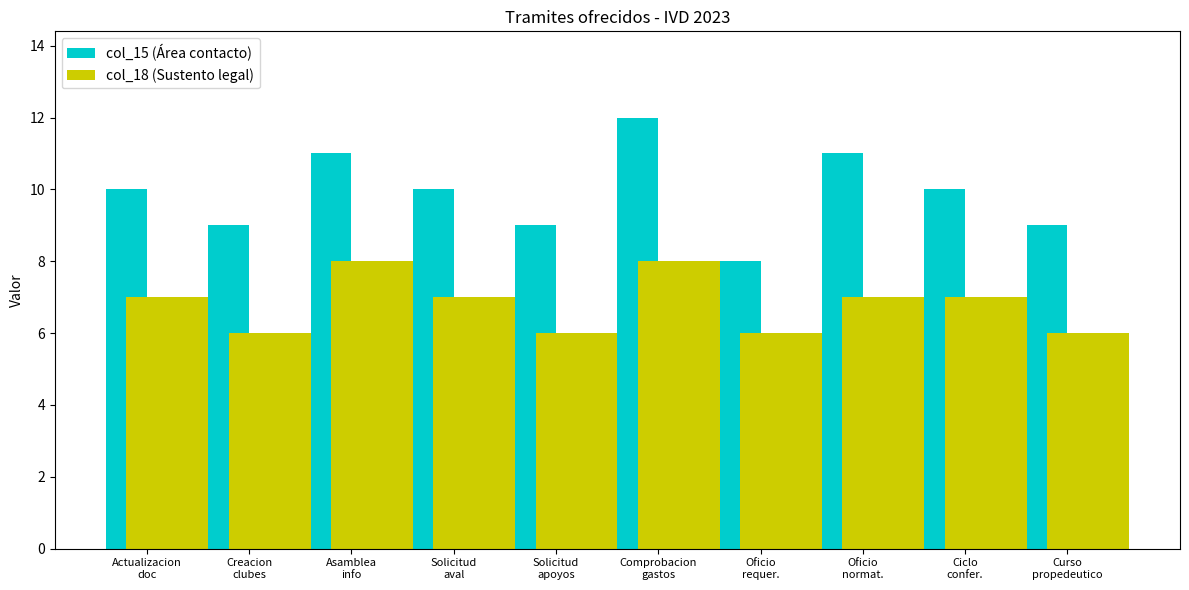

What is the total value across all series at Oficio
requer.?

14